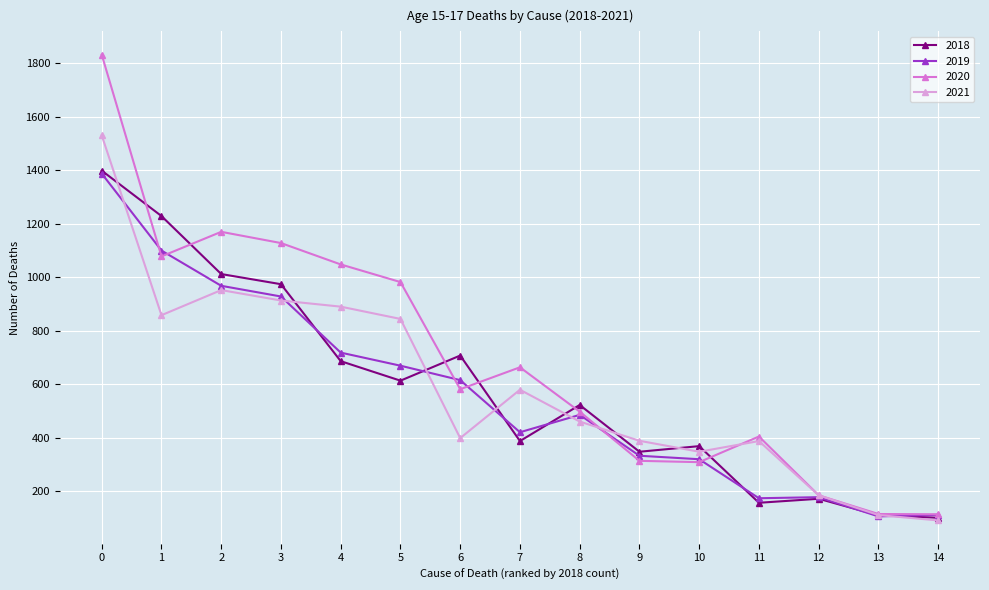

What is the highest value of the 2020 series?

1833